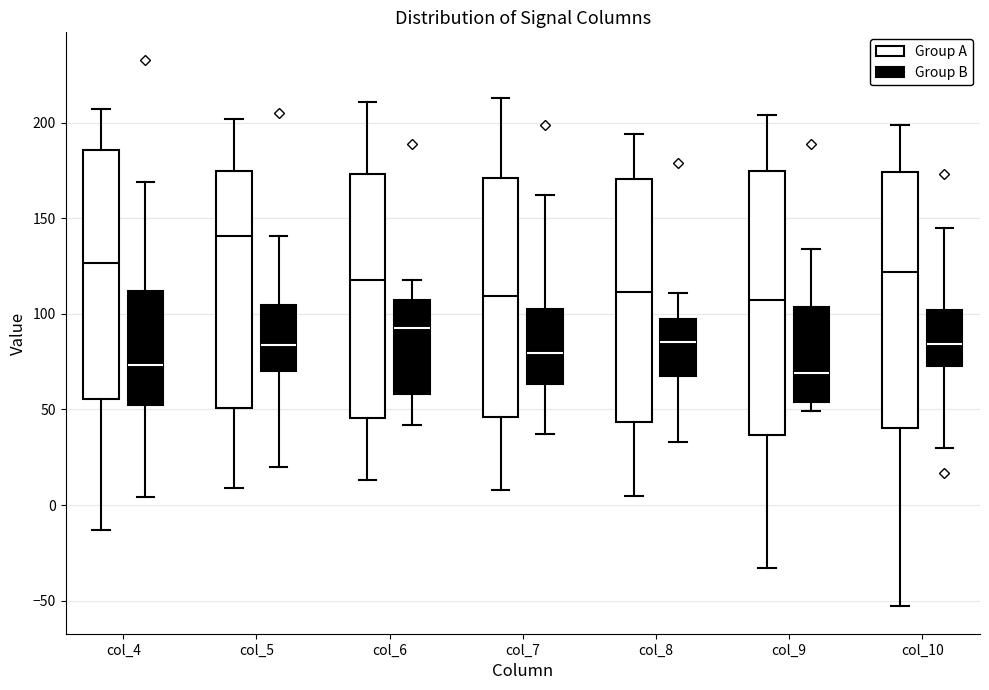

Reading left to right, read every box against the y-axis: the position of its median line, the range the box covers, and the ends of its whiskers. The values are not printed on the chart, so give them approximately, as read against the axis.

col_4 (Group A): median 125, box 55 to 185, whiskers -15 to 205
col_4 (Group B): median 75, box 50 to 110, whiskers 5 to 170
col_5 (Group A): median 140, box 50 to 175, whiskers 10 to 200
col_5 (Group B): median 85, box 70 to 105, whiskers 20 to 140
col_6 (Group A): median 120, box 45 to 175, whiskers 15 to 210
col_6 (Group B): median 95, box 60 to 105, whiskers 40 to 120
col_7 (Group A): median 110, box 45 to 170, whiskers 10 to 215
col_7 (Group B): median 80, box 65 to 105, whiskers 35 to 160
col_8 (Group A): median 110, box 45 to 170, whiskers 5 to 195
col_8 (Group B): median 85, box 70 to 95, whiskers 35 to 110
col_9 (Group A): median 110, box 35 to 175, whiskers -35 to 205
col_9 (Group B): median 70, box 55 to 105, whiskers 50 to 135
col_10 (Group A): median 120, box 40 to 175, whiskers -55 to 200
col_10 (Group B): median 85, box 75 to 100, whiskers 30 to 145